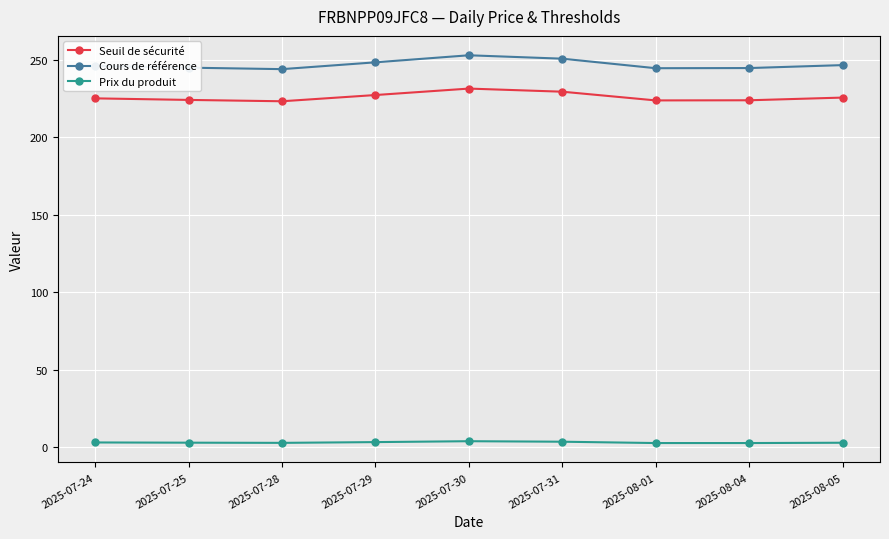

Which series has the largest range (max minus min)?

Cours de référence